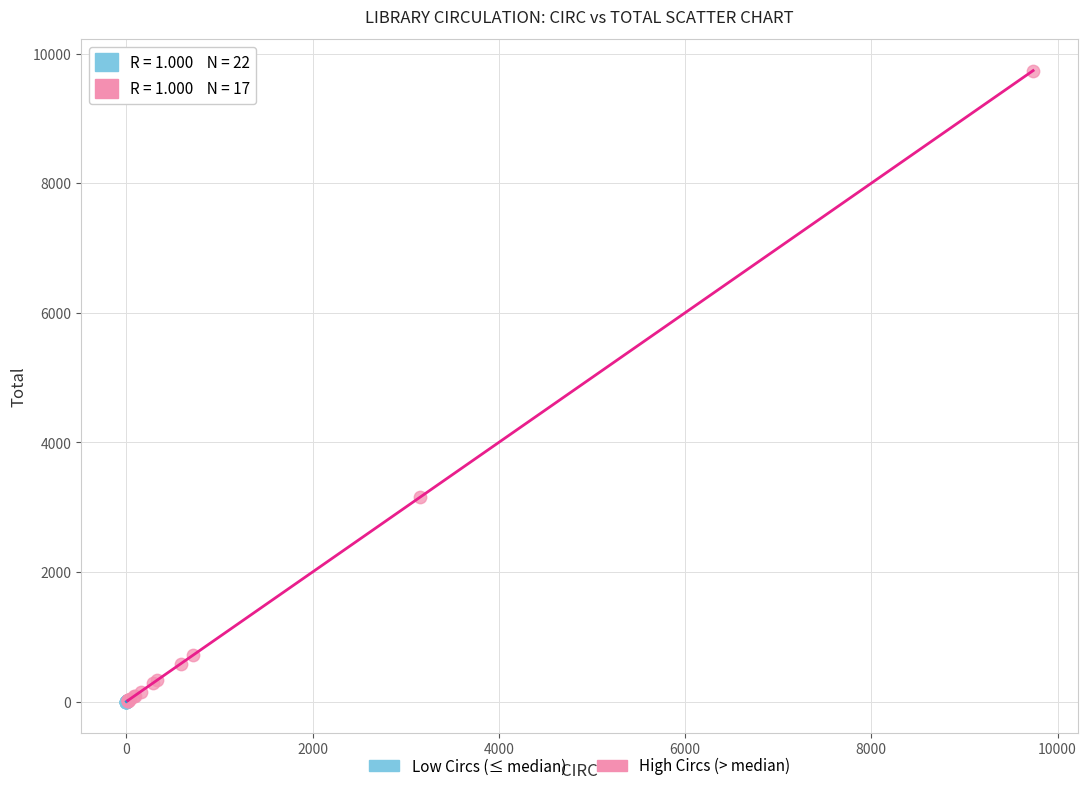

Which series has the widest spread of Y values?

High Circs (> median)